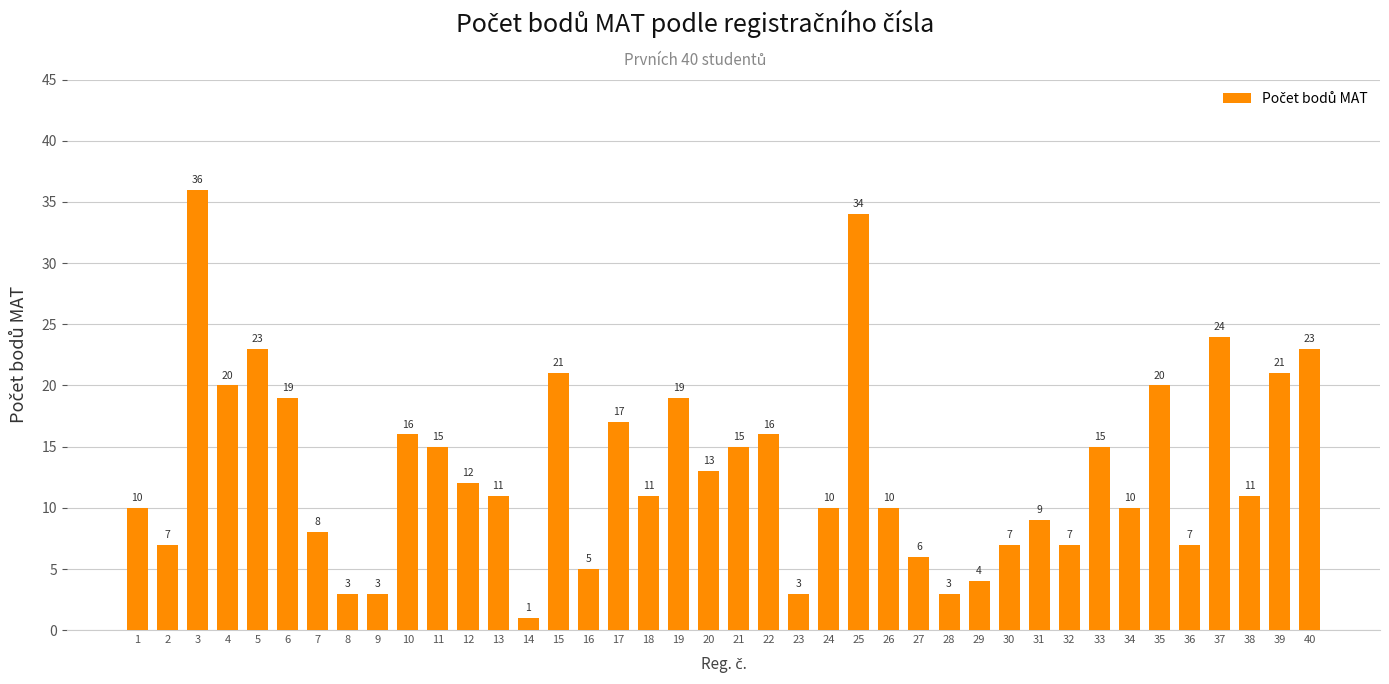

The chart shows a value of 16 at 10. True or false?

True